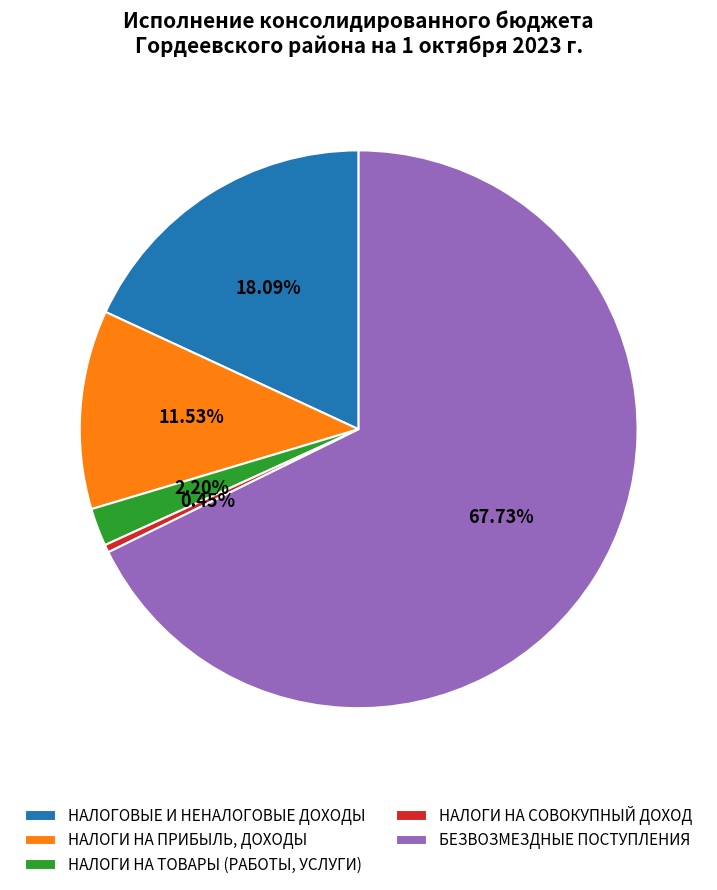

Which category has the smallest portion of the pie?

НАЛОГИ НА СОВОКУПНЫЙ ДОХОД